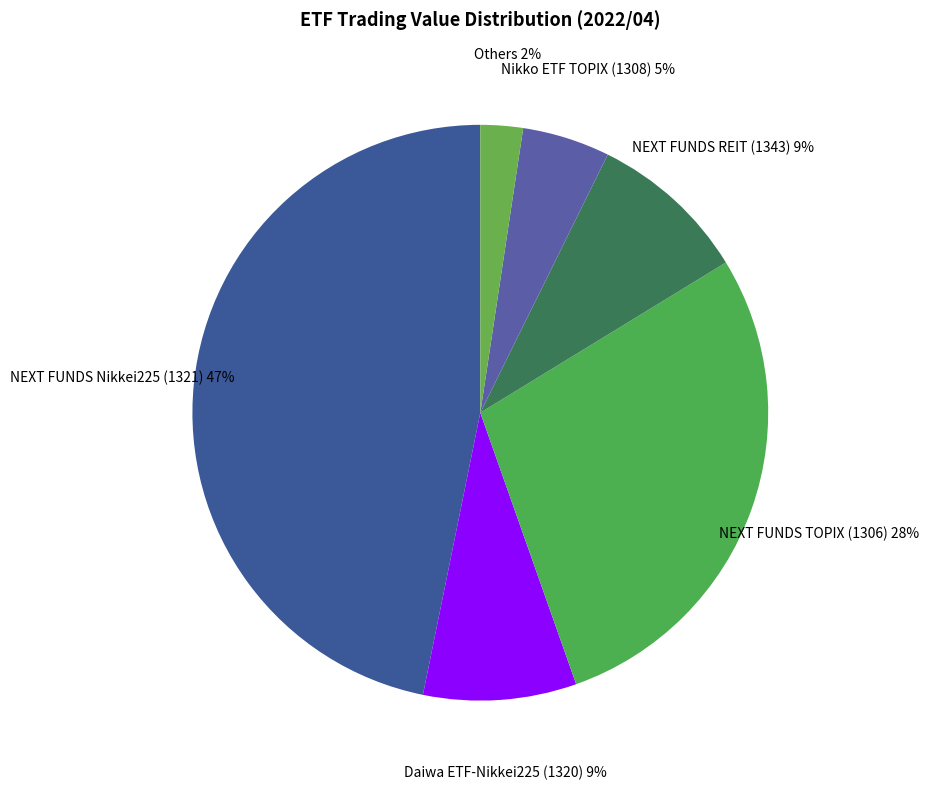

Does NEXT FUNDS REIT (1343) represent more than half of the total?

No